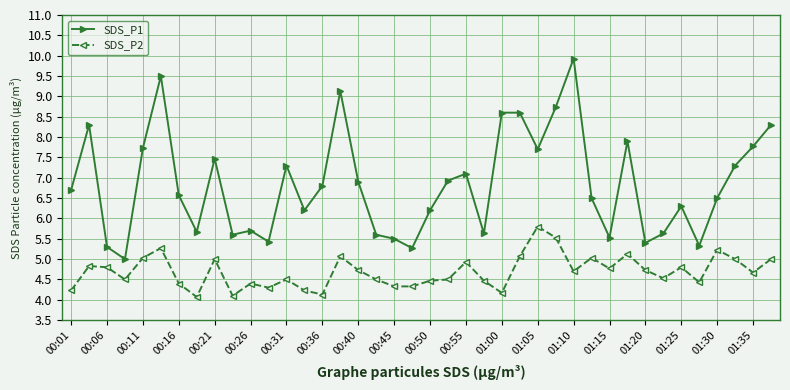

What are all the series names shown in the legend?

SDS_P1, SDS_P2